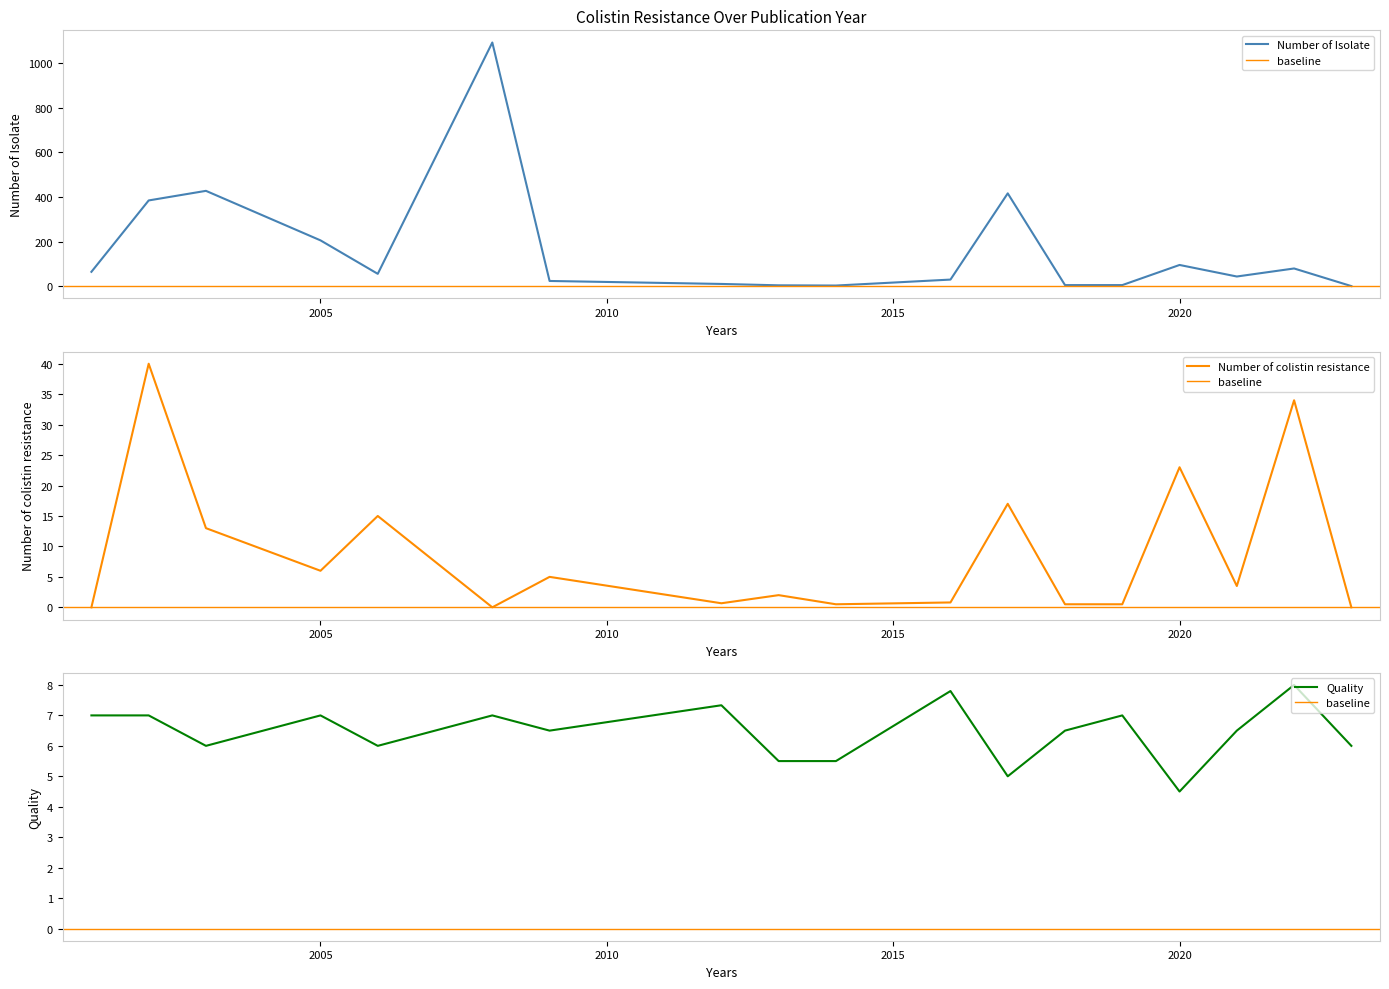

Is it true that Number of Isolate equals 354.2 at 2005?

False